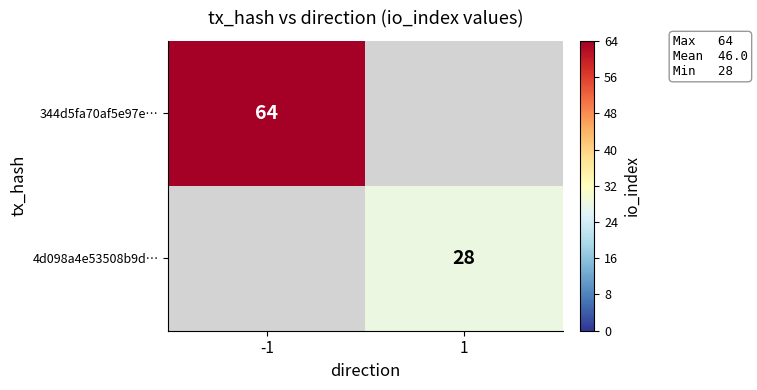

Is it true that 344d5fa70af5e97e… equals 64 at -1?

True